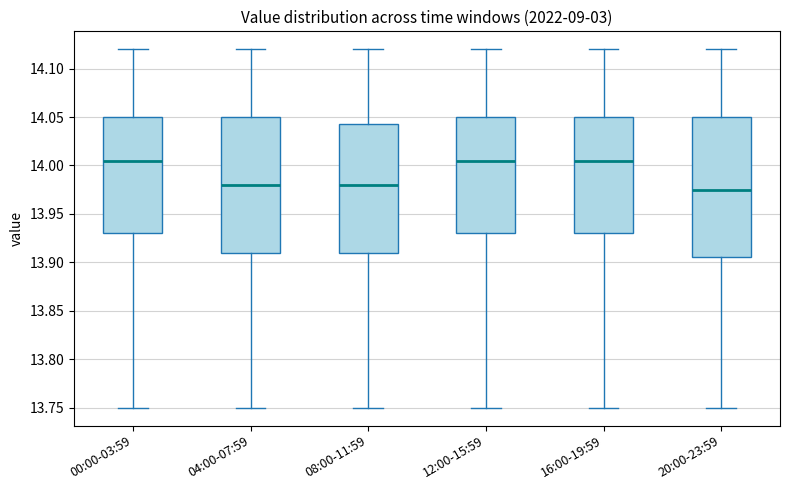

Where does the lower whisker of the box for 20:00-23:59 end on the y-axis? The values are not printed on the chart, so give them approximately, as read against the axis.

13.750